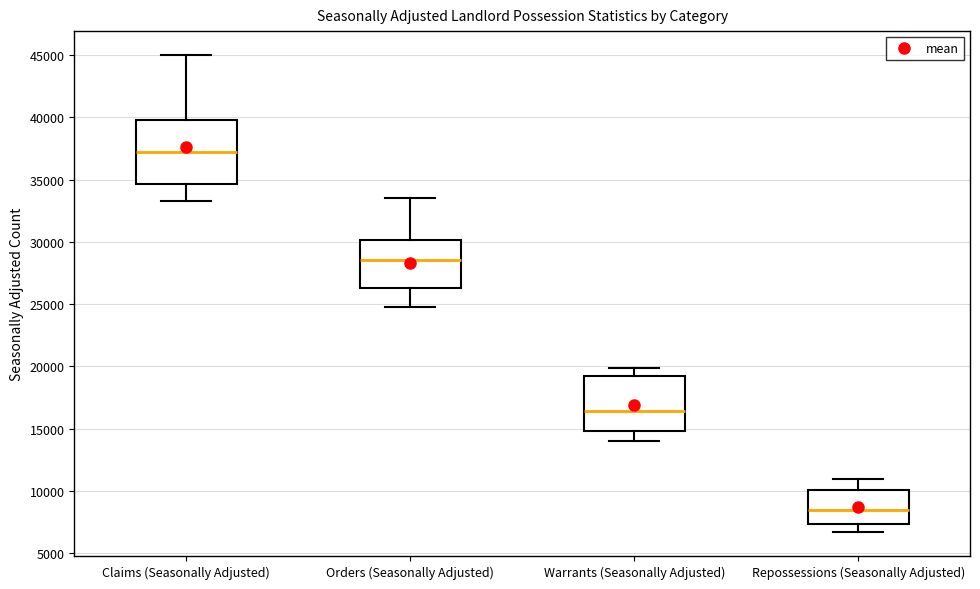

Which box's median line is the lowest?

Repossessions (Seasonally Adjusted)